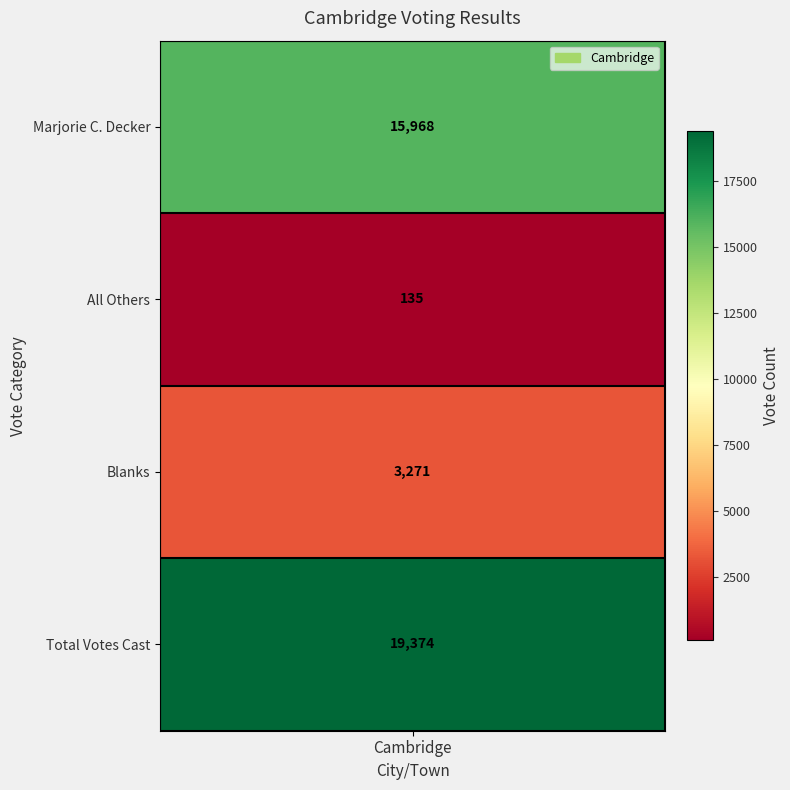

Rank the categories by value from highest to lowest.

3, 0, 2, 1